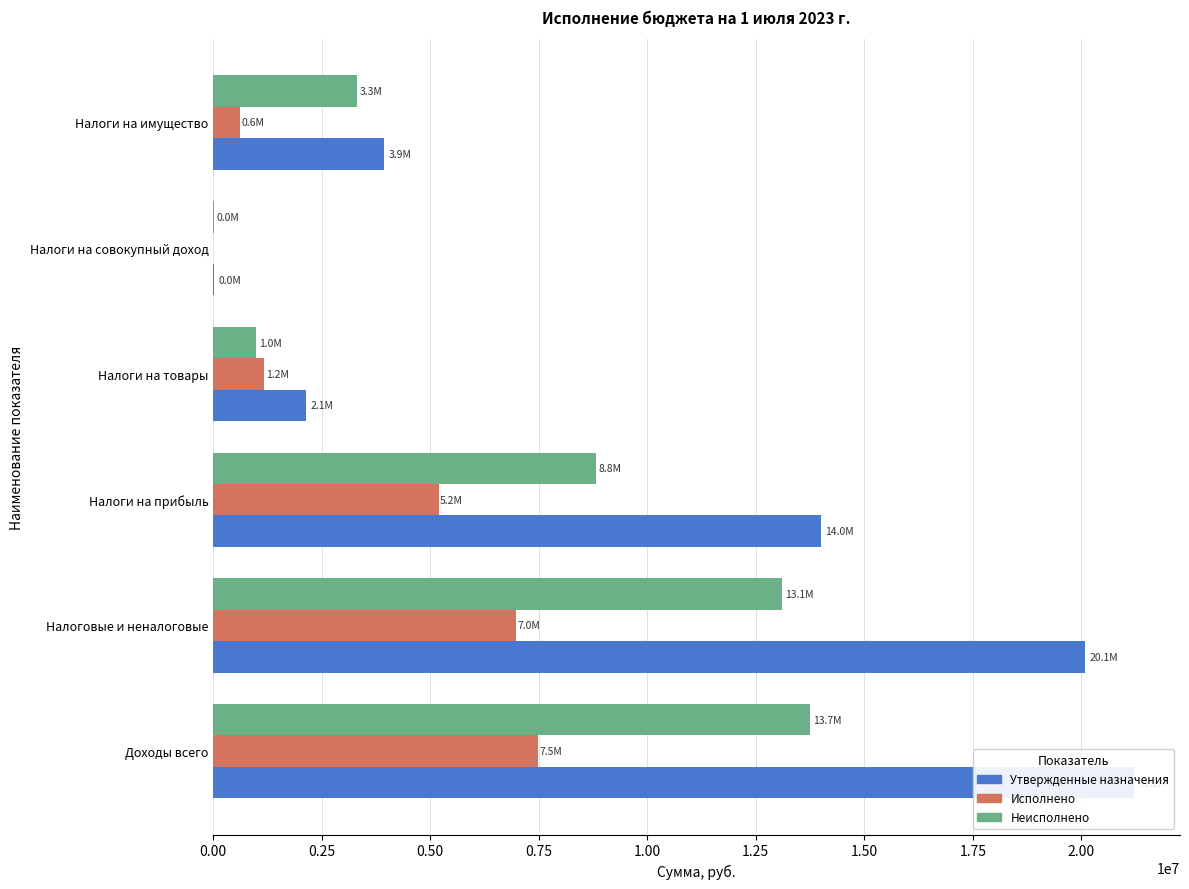

Reading left to right, list all the values displayed in this chart.

Утвержденные назначения: 21213000.0	20084000.0	14000000.0	2146000.0	12000.0	3926000.0
Исполнено: 7472146.5	6978538.2	5190457.7	1169249.6	0.0	618830.9
Неисполнено: 13740853.5	13104559.3	8808639.8	976750.4	12000.0	3307169.1